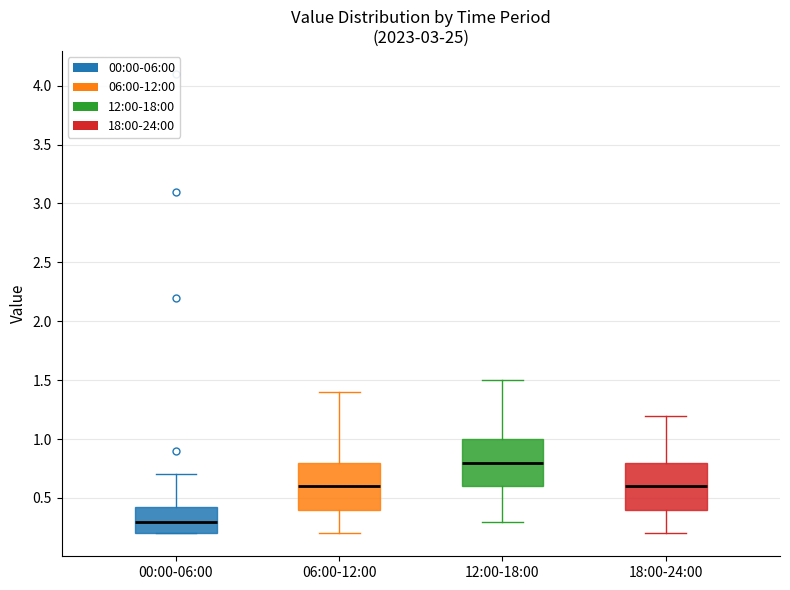

Which box has the lowest median line?

00:00-06:00